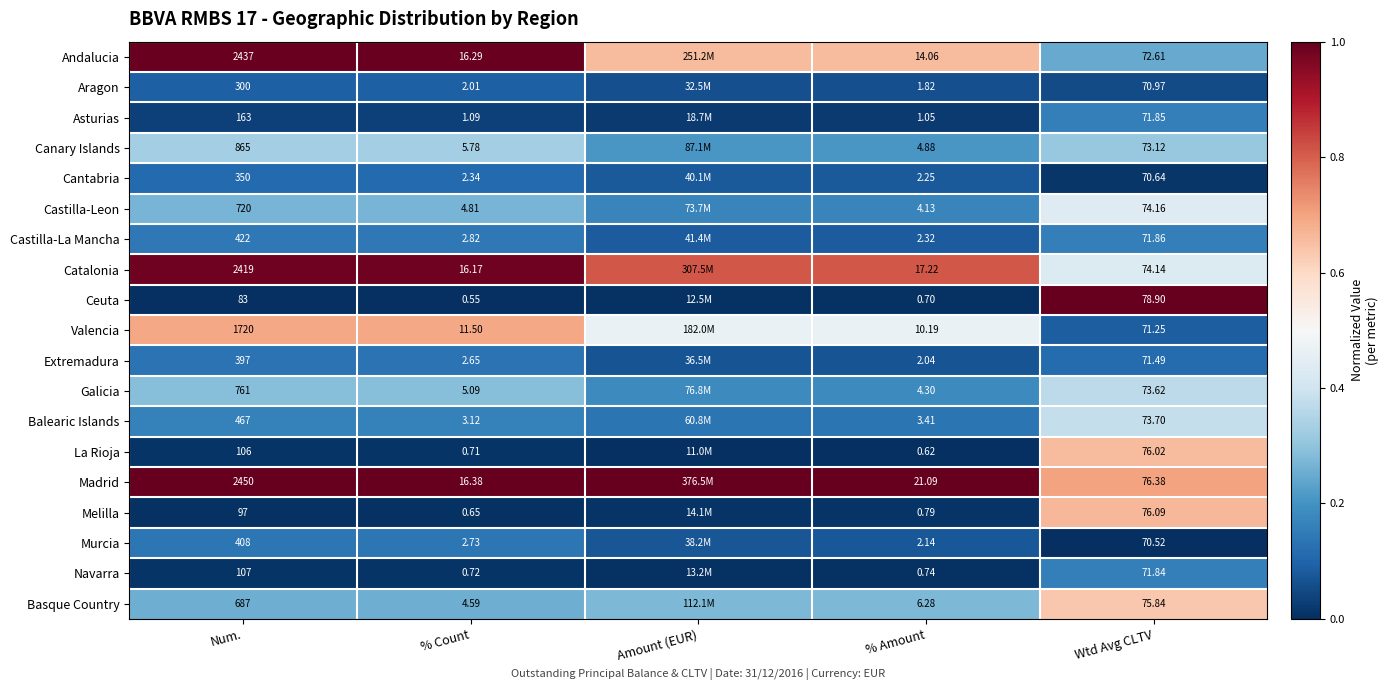

Is the value of Cantabria at Num. greater than the value of Ceuta at % Amount?

Yes